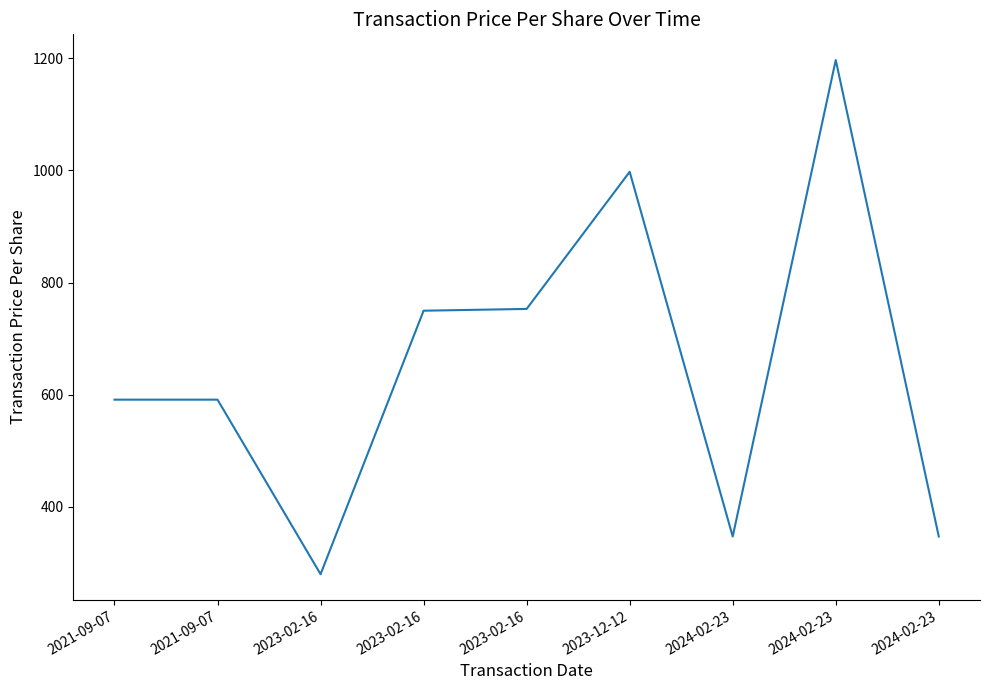

What is the difference between the values at 2024-02-23 and 2023-02-16?

405.8